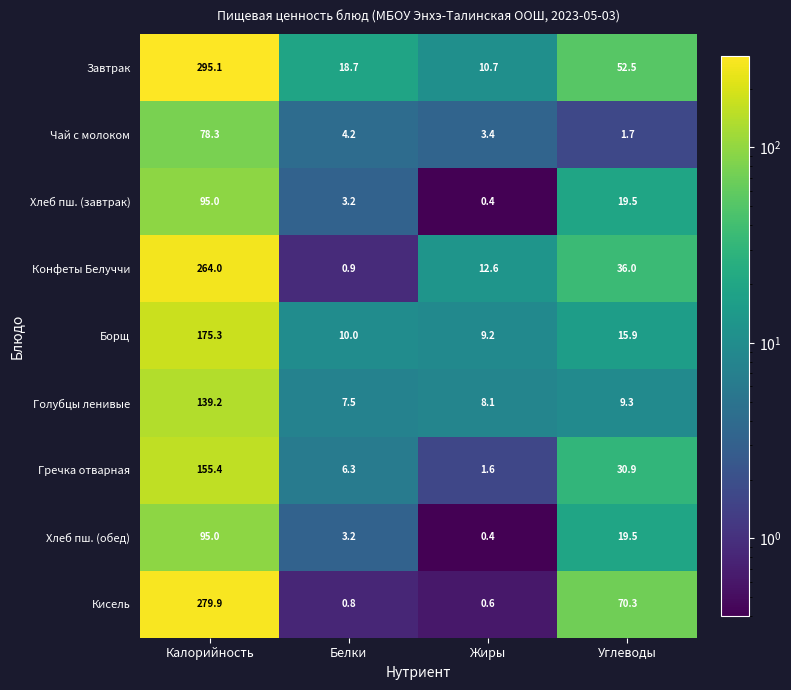

Count the number of categories in the chart.

4